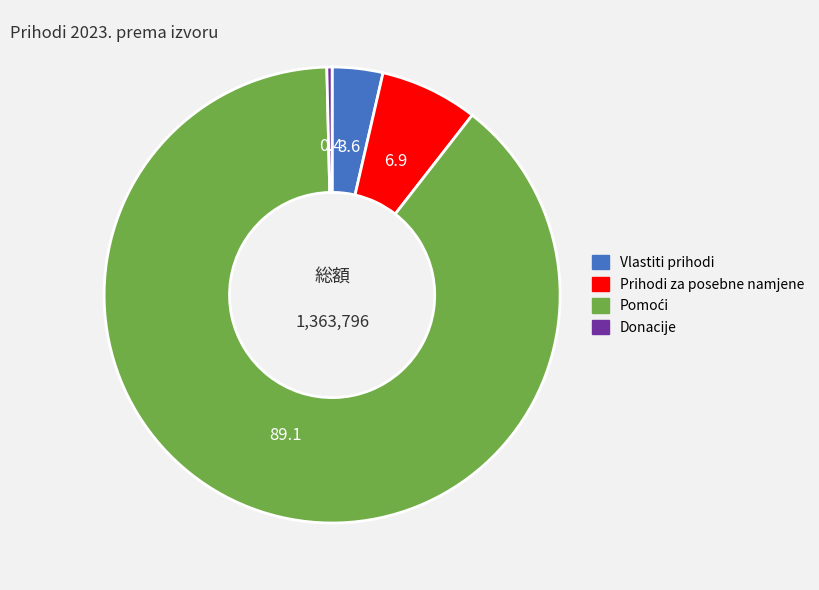

Is the sum of Prihodi za posebne namjene and Donacije greater than half?

No